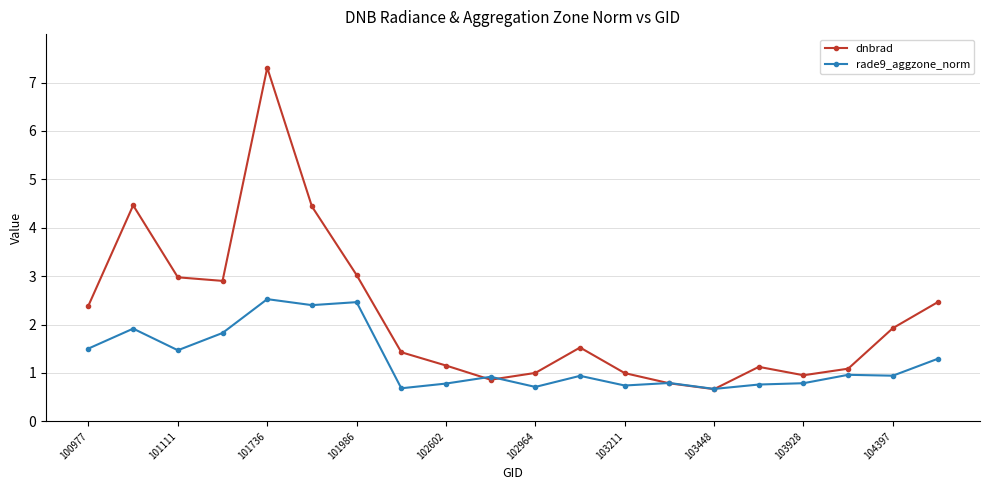

Which series has the widest spread of values?

dnbrad